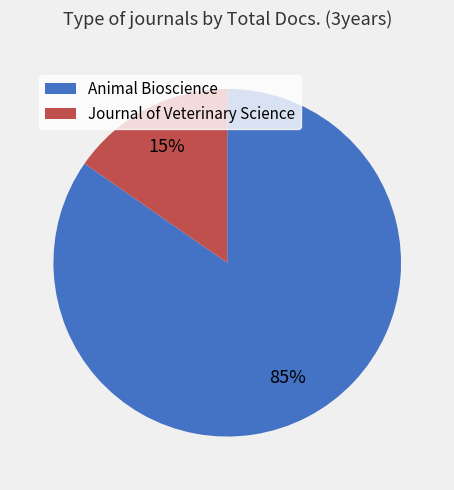

Count the number of slices in the pie.

2